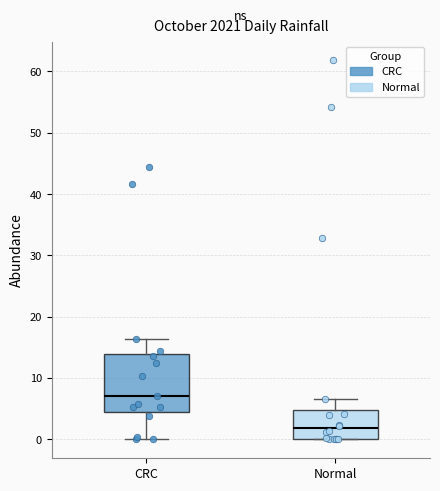

Reading left to right, transcribe this box plot: for each box, give where its median line is, the range the box spans, and where its two whiskers end, as read against the y-axis. The values are not printed on the chart, so give them approximately, as read against the axis.

CRC: median 7, box 5 to 14, whiskers 0 to 16
Normal: median 2, box 0 to 5, whiskers 0 to 7